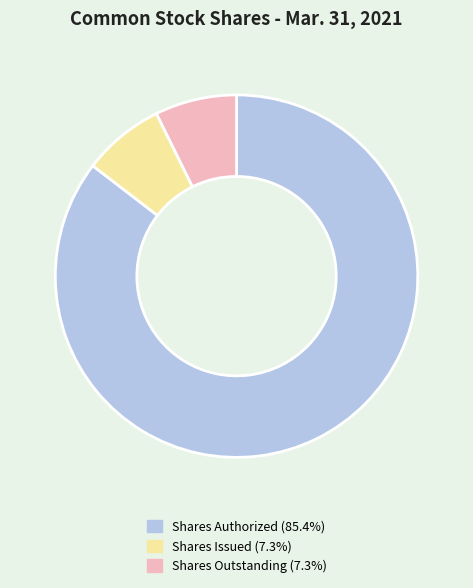

Does any single category account for the majority?

Yes